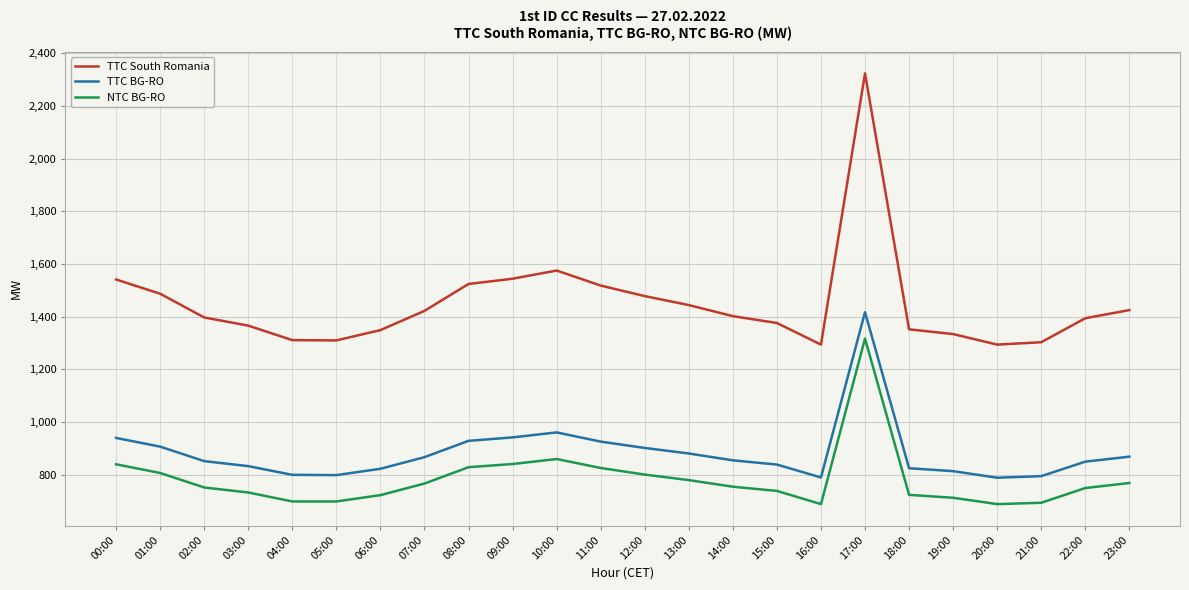

Which series has the largest total across all categories?

TTC South Romania